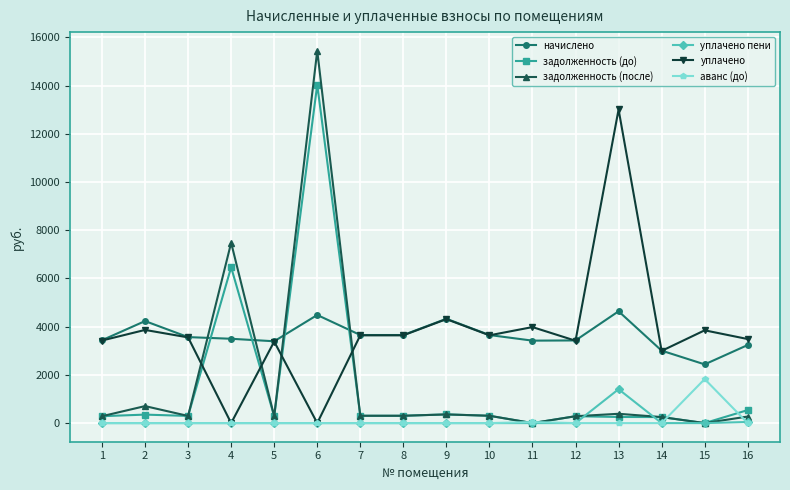

How many series are shown in this chart?

6